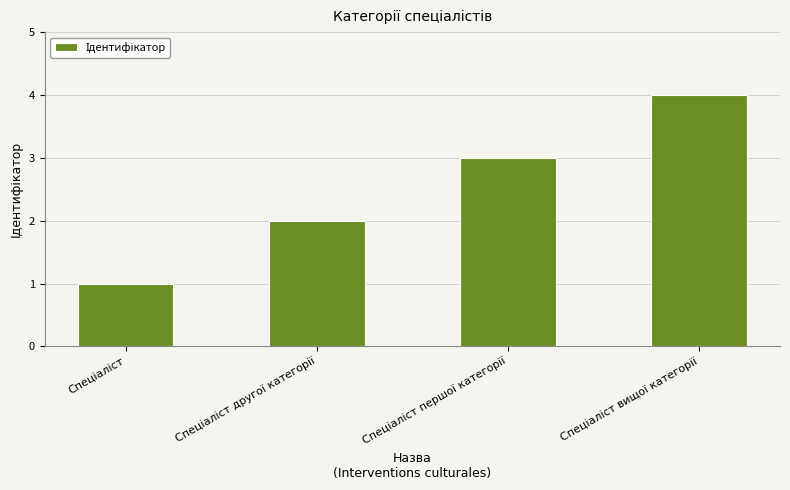

Does the chart contain stacked bars?

No